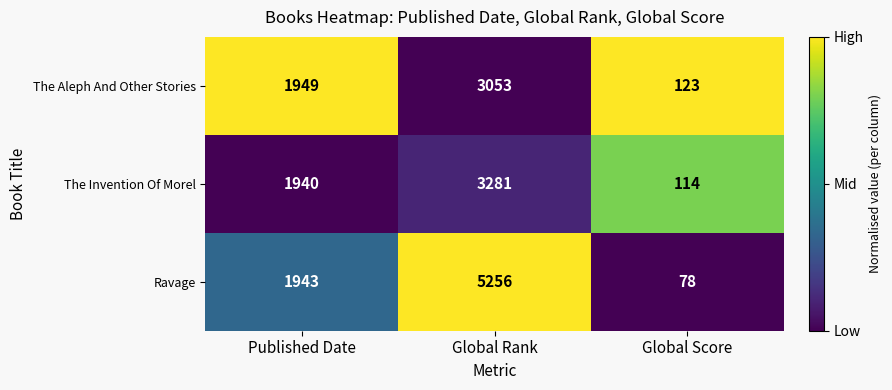

What is the minimum value shown in the chart?

78